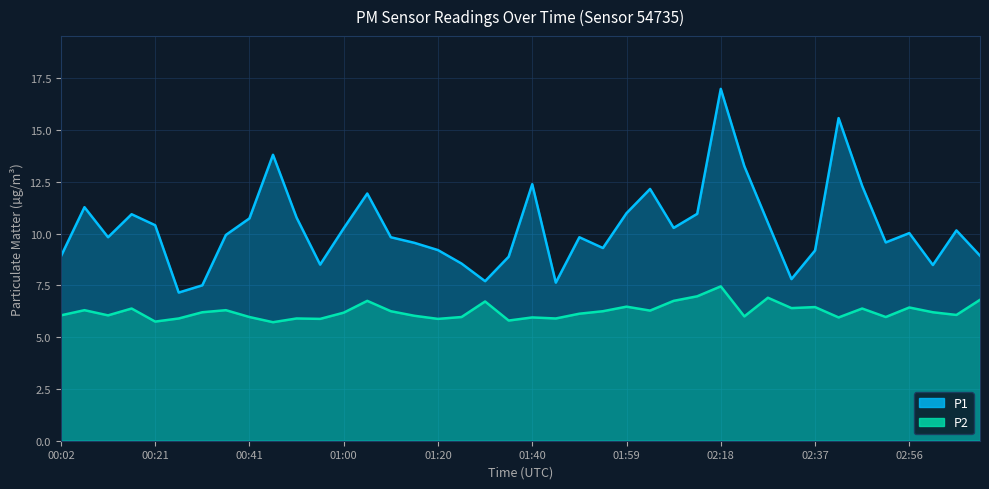

Between 02:03 and 02:46, which is larger?

02:46